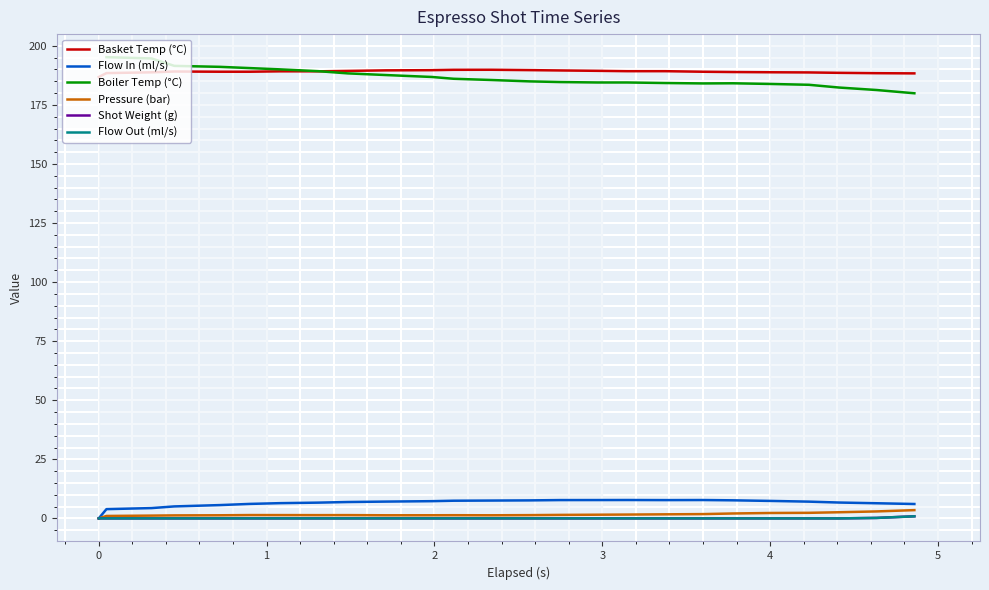

What is the difference between the maximum and minimum values in the Flow Out (ml/s) series?

0.9